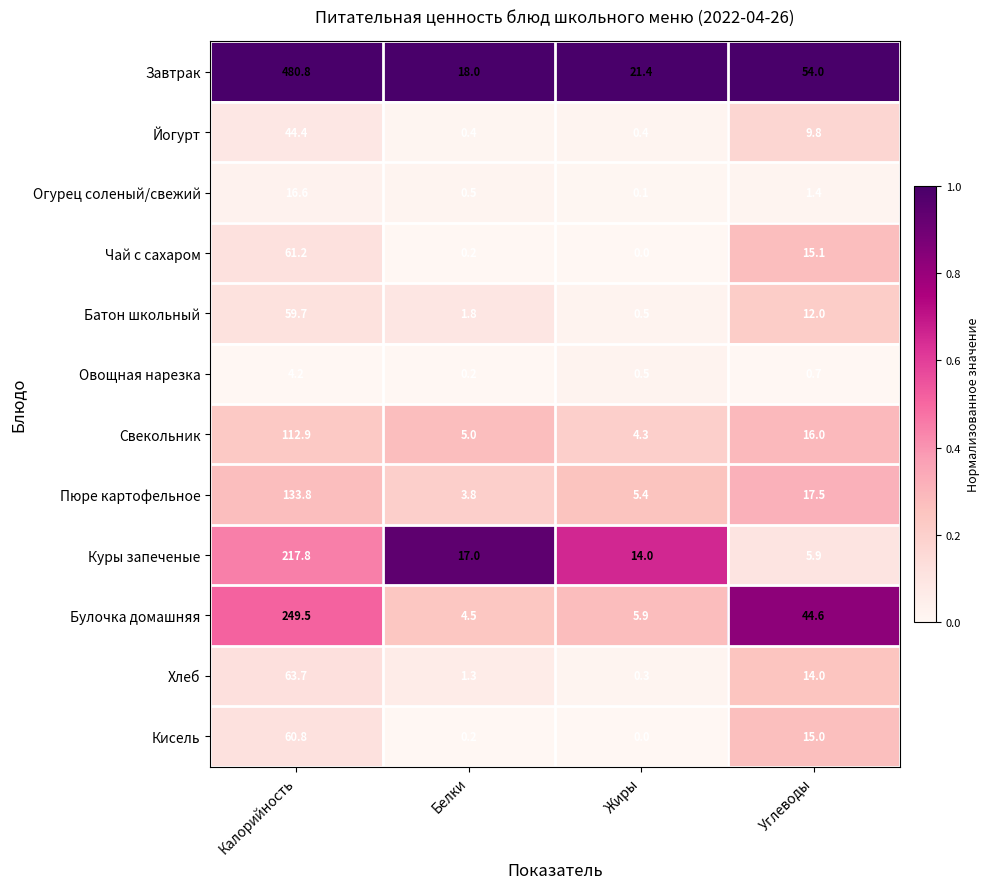

What is the difference between the second highest and minimum values in the Батон школьный series?

11.5